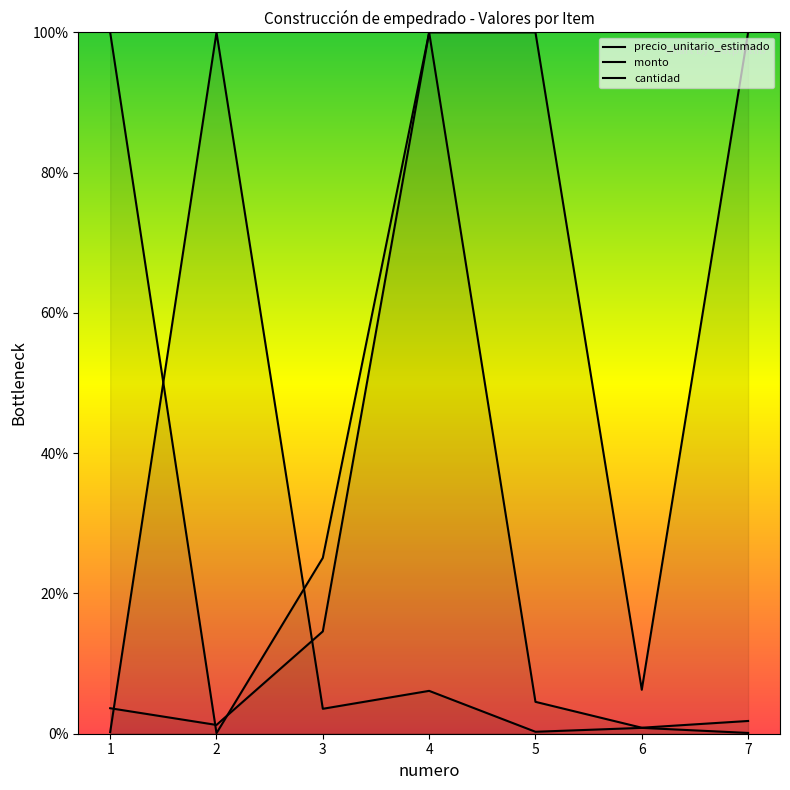

What is the maximum value for monto?

100.0